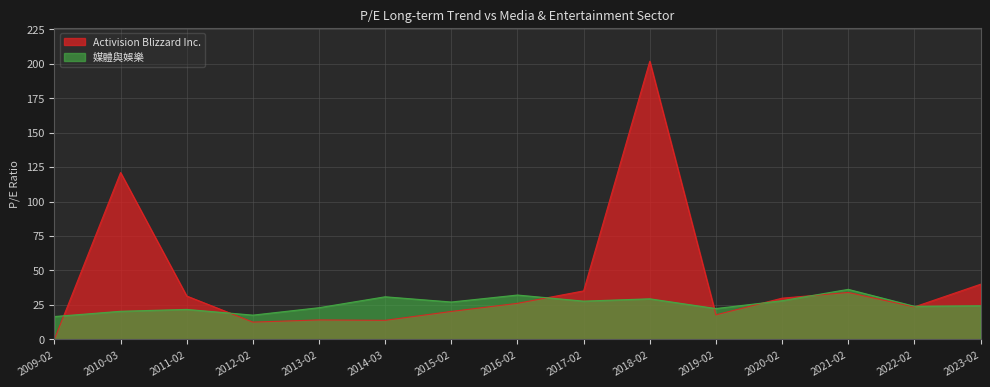

How many positive values does the Activision Blizzard Inc. series have?

14